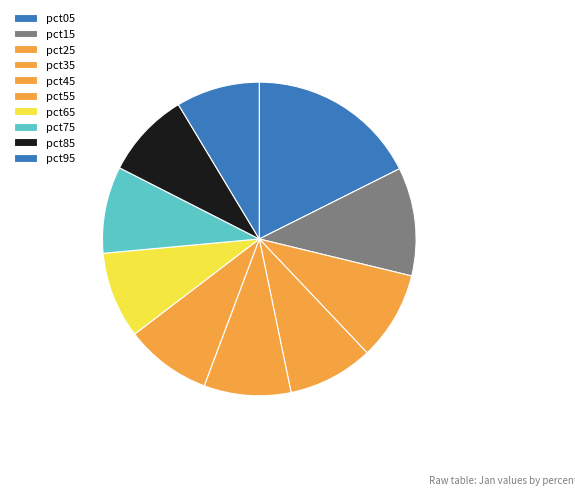

To the nearest percent, what portion does pct55 represent?

9%